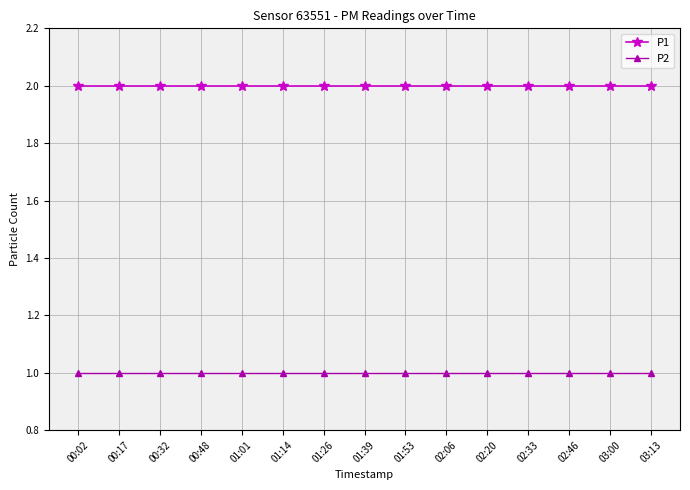

What is the difference between the highest and lowest values at 03:13?

1.0